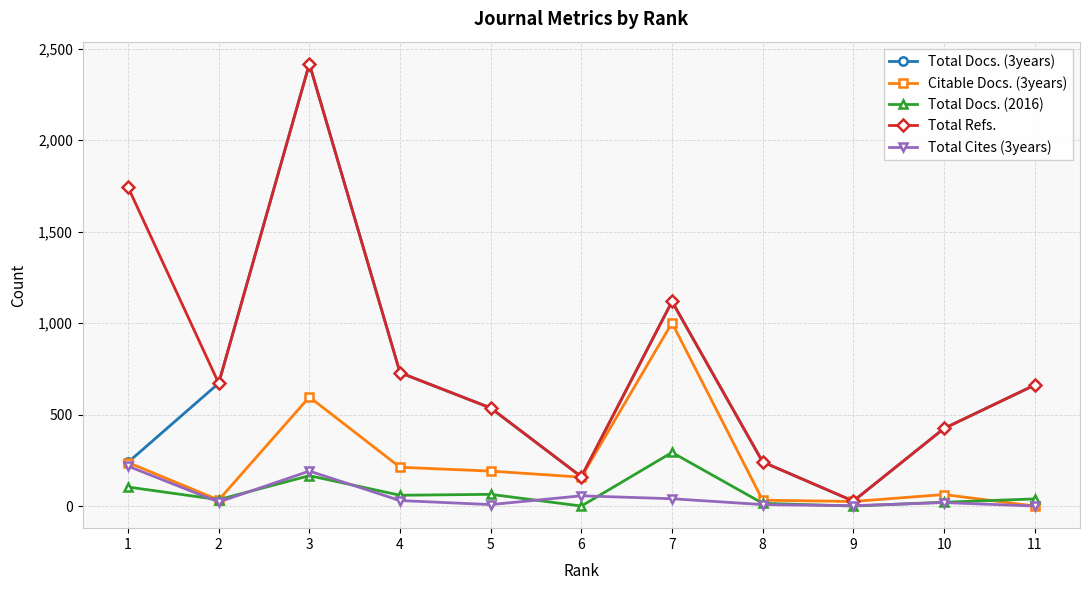

What is the difference between the maximum and minimum values in the Total Refs. series?

2390